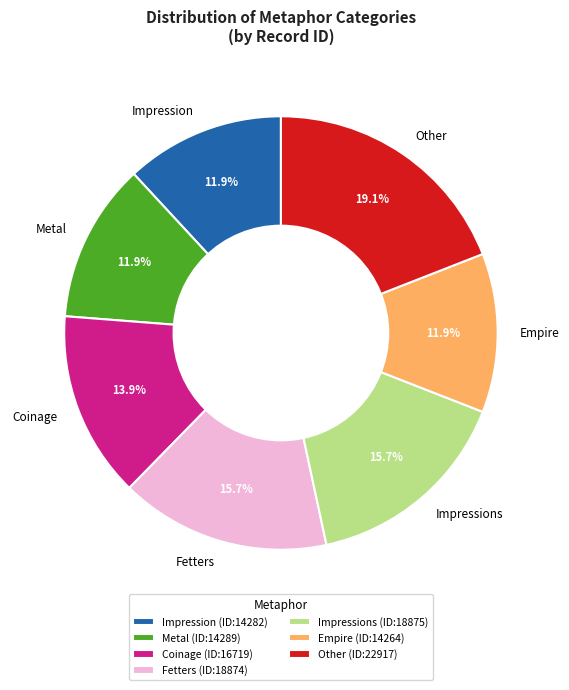

The Other slice represents 19% of the pie. True or false?

True